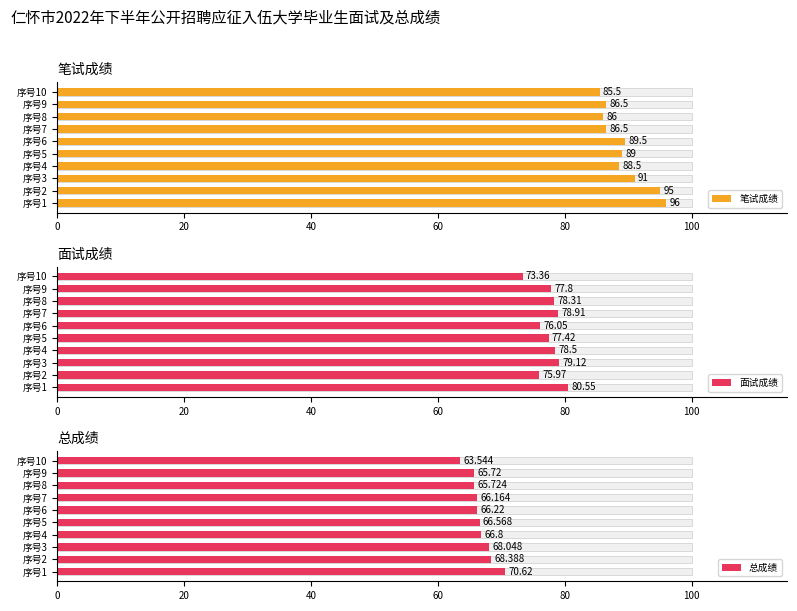

Is the value of 总成绩 at 序号8 greater than the value of 笔试成绩 at 序号7?

No